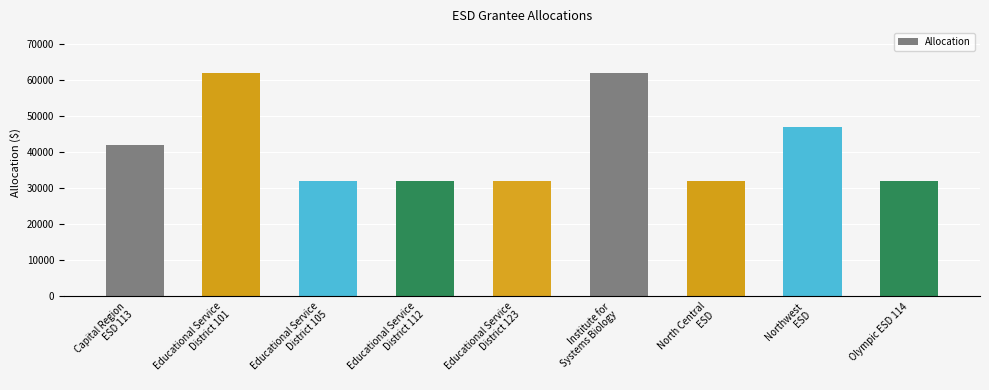

What is the maximum value shown in the chart?

62000